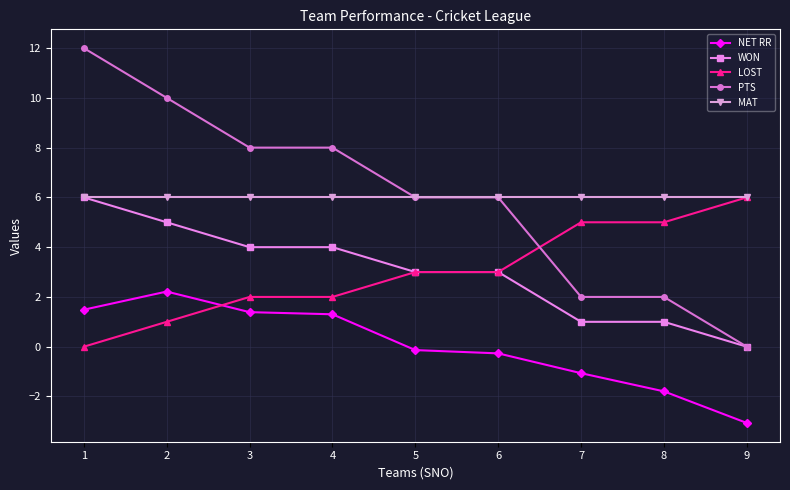

How many data points in NET RR are less than 0?

5